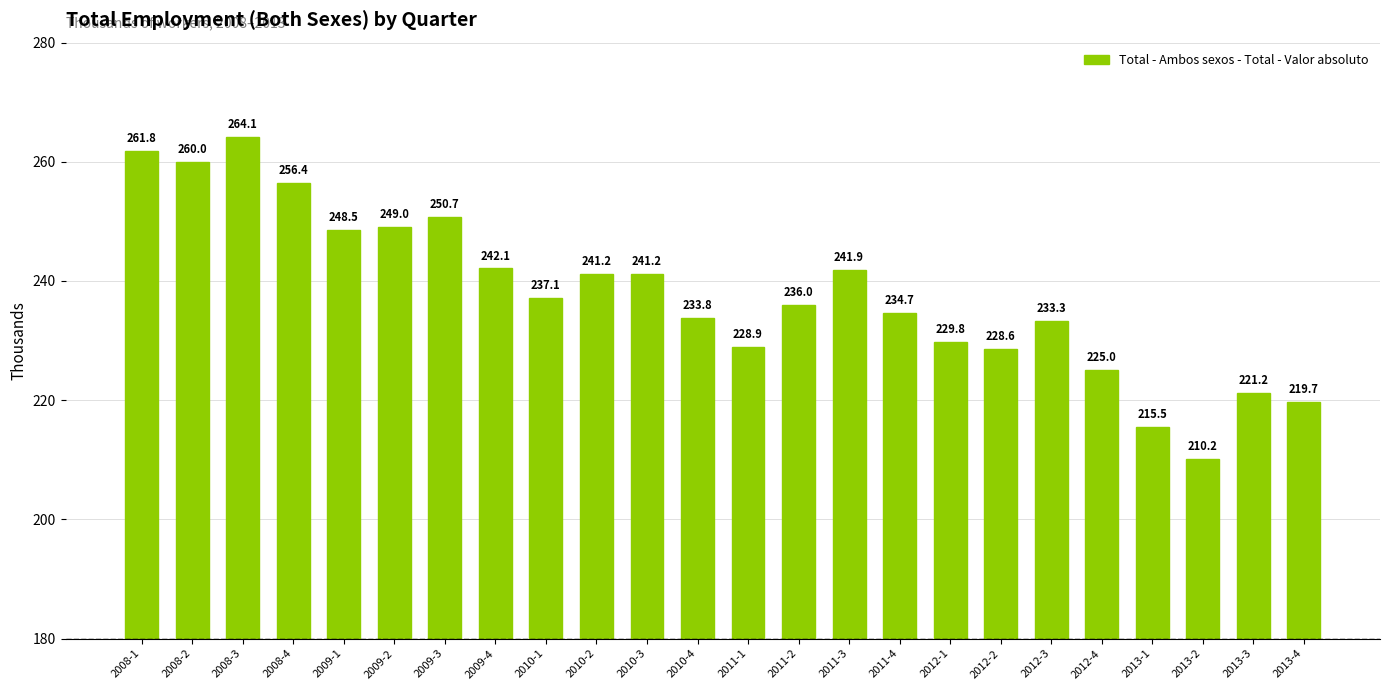

What value does the data have at 2008-4?

256.4